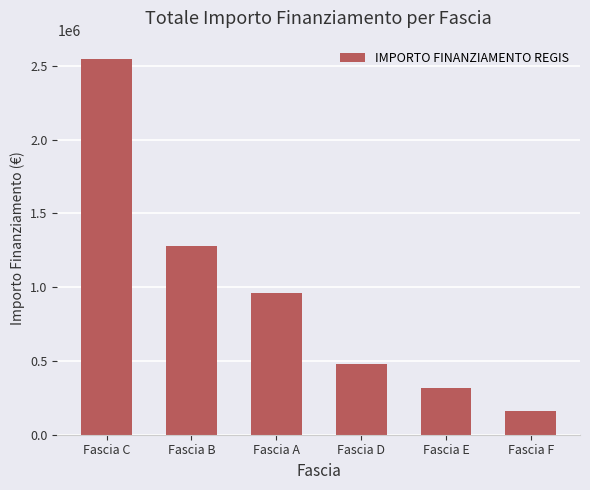

Which has a higher value, Fascia F or Fascia C?

Fascia C